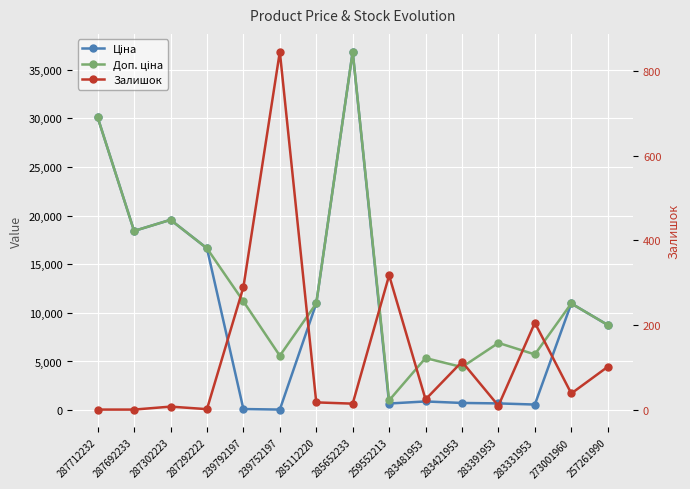

In Залишок, how many points are higher than both neighbors (excluding endpoints)?

5